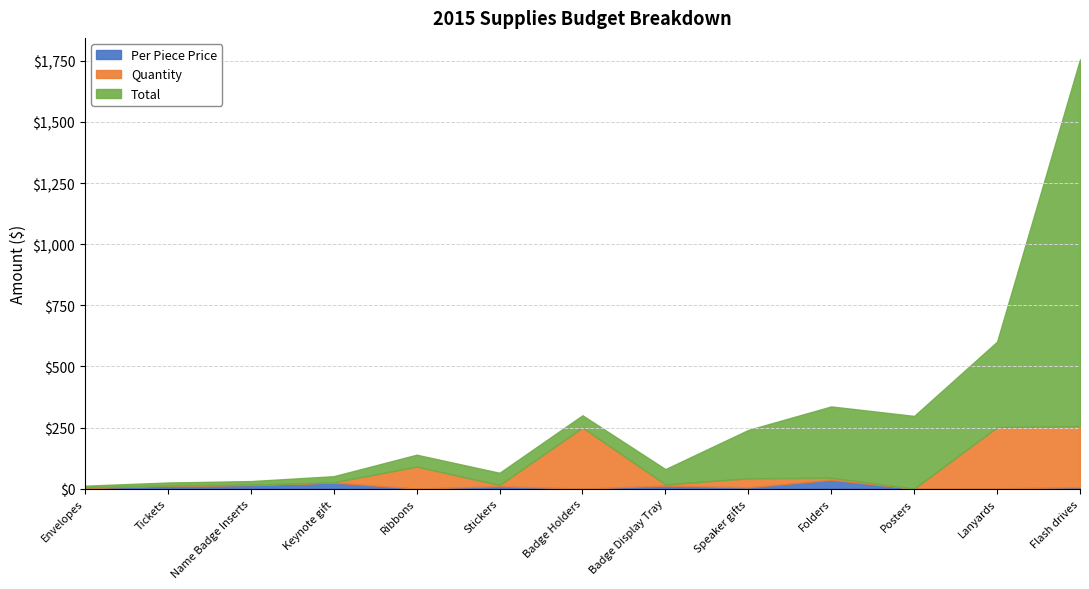

Does the chart have visible grid lines?

Yes